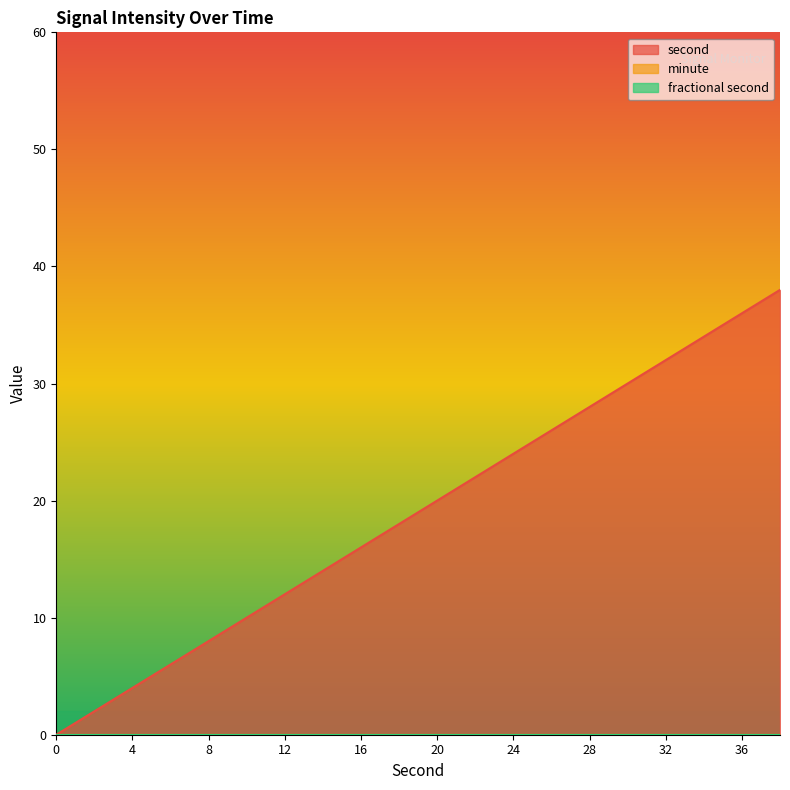

Which category has the highest value in the second series?

38